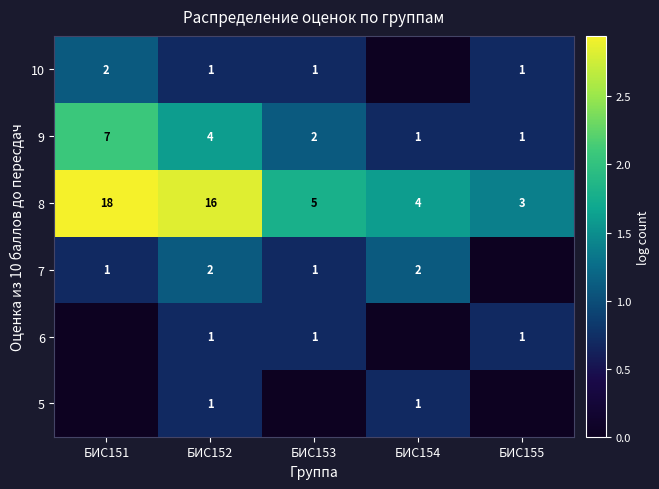

The value of 7 at БИС152 is 3. True or false?

False